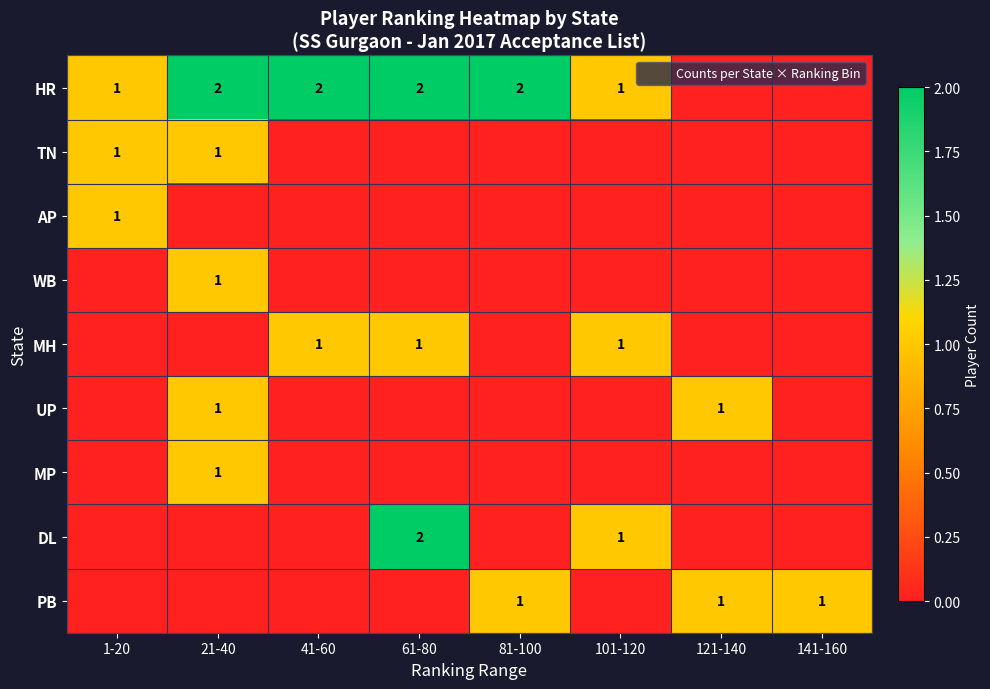

How many AP values are between 0 and 1?

8